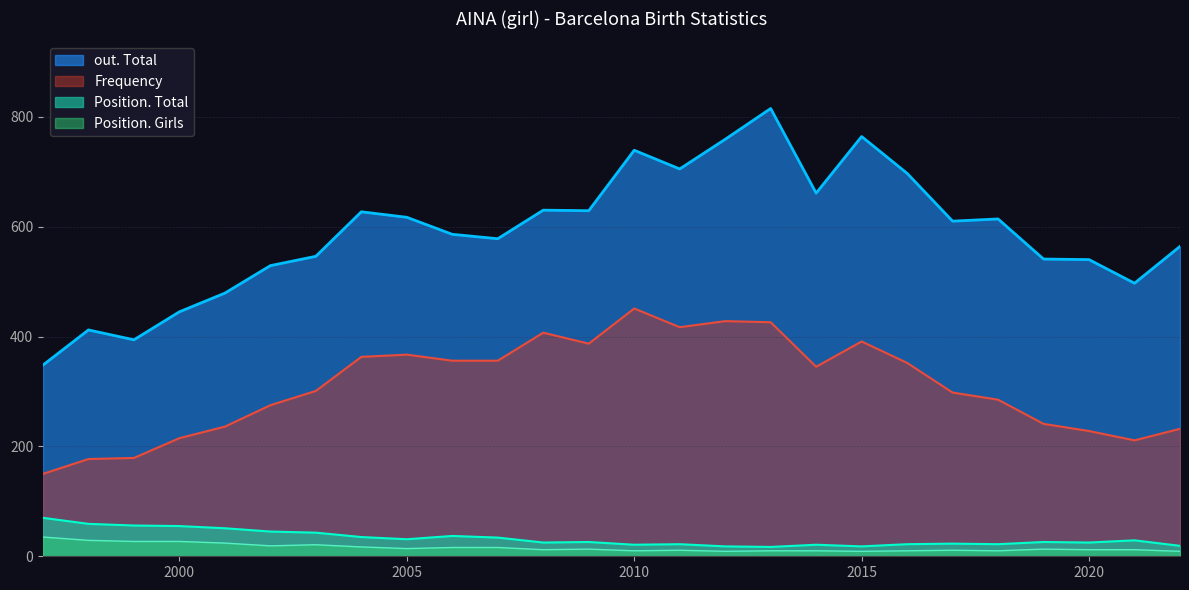

True or false: Frequency and Position. Girls cross at least once.

False